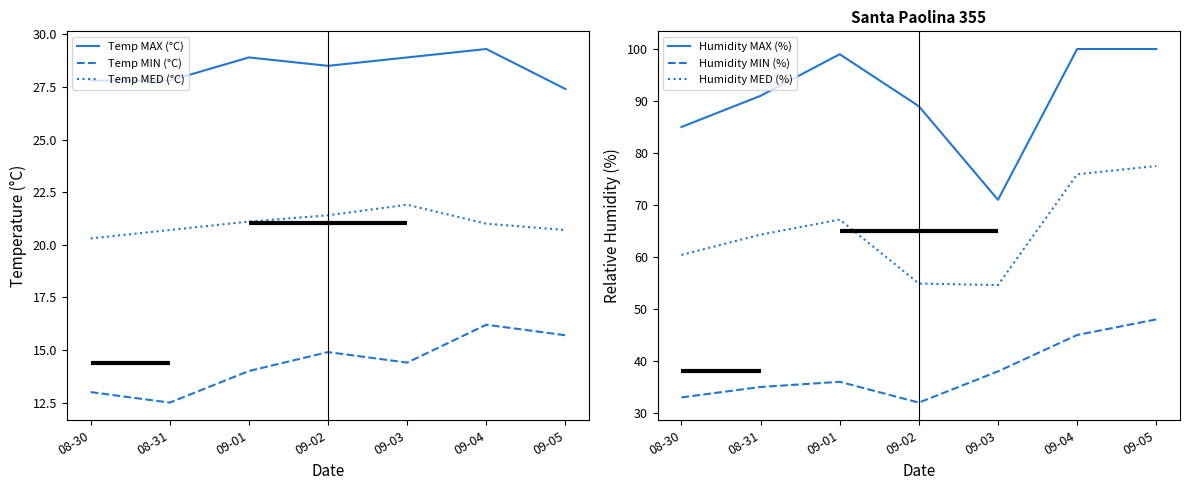

Which category has the lowest value across all series?

08-31